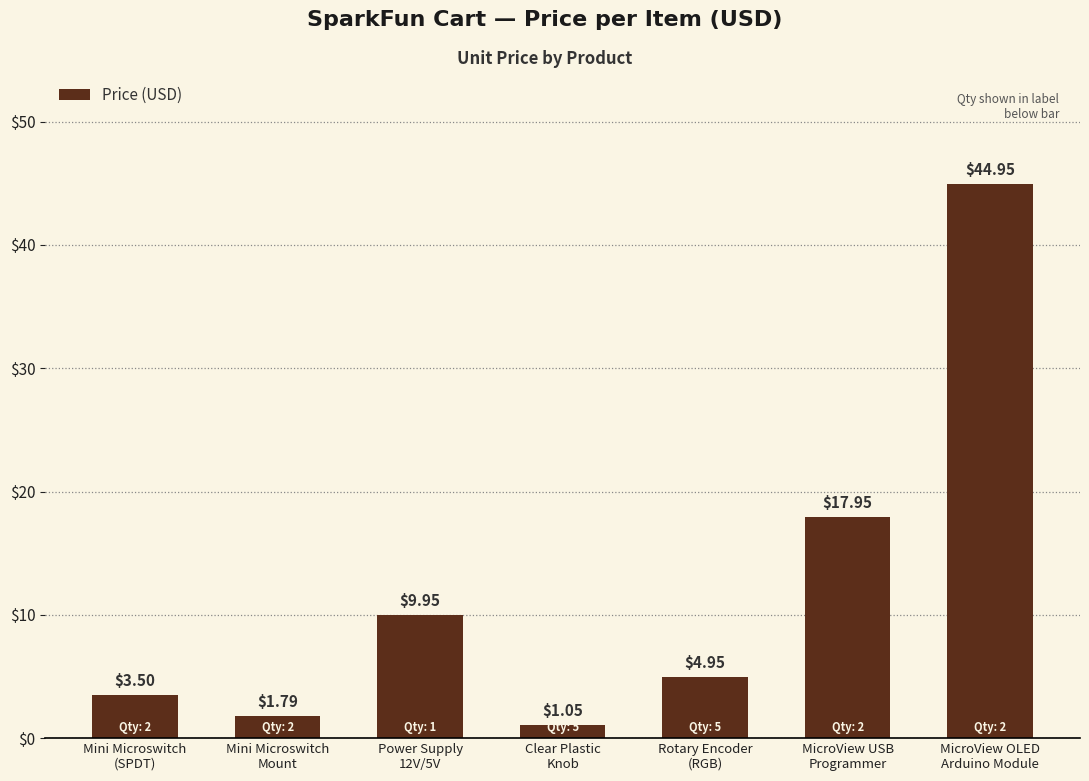

What is the ratio of the value at Rotary Encoder
(RGB) to the value at Clear Plastic
Knob?

4.7